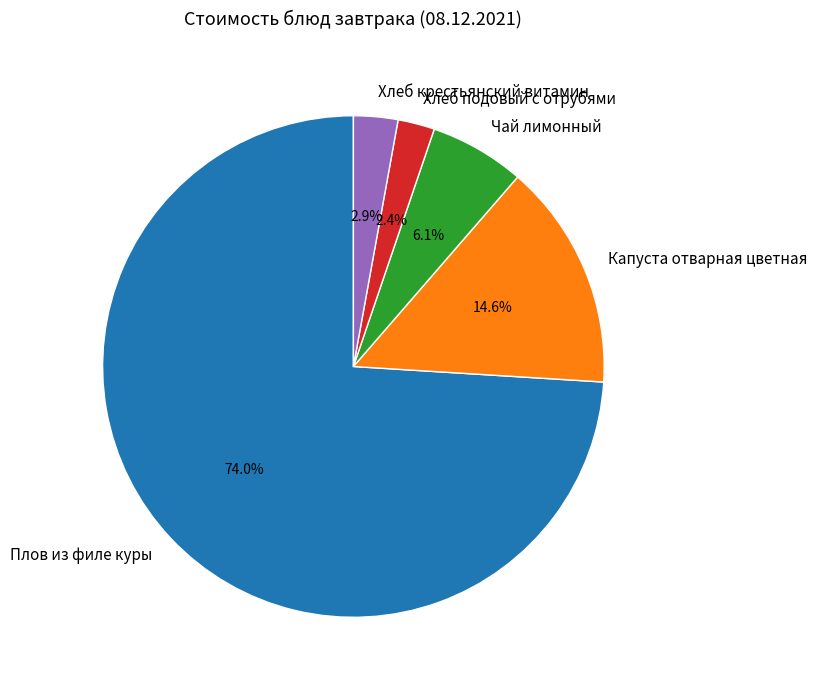

Count the number of slices in the pie.

5